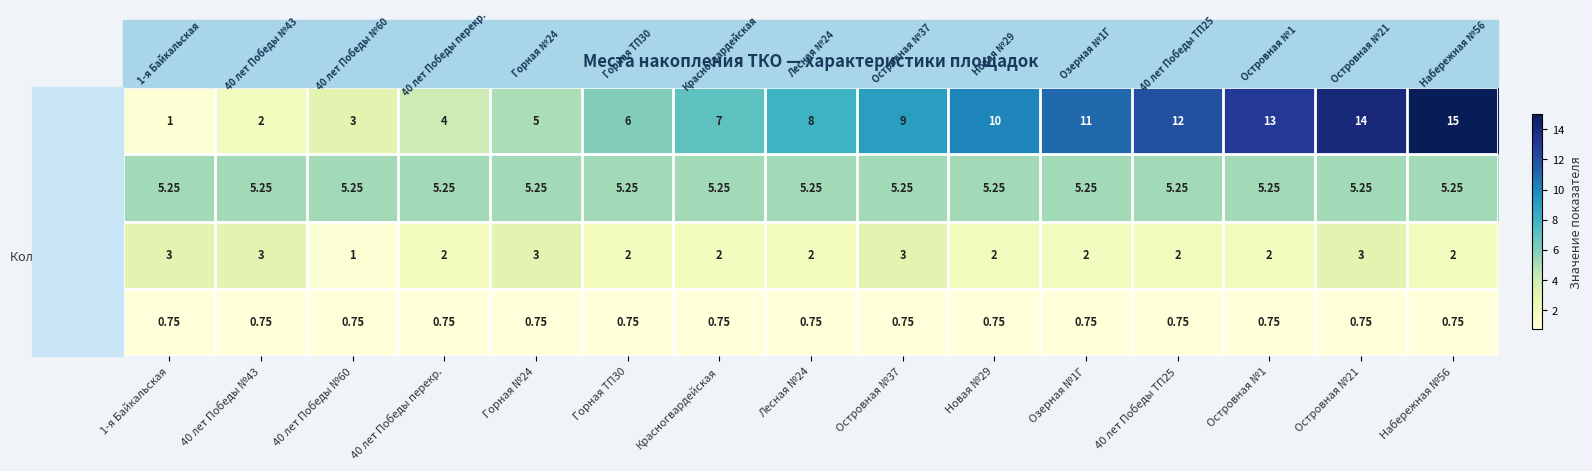

Which series changed the most between 40 лет Победы №43 and Красногвардейская?

№